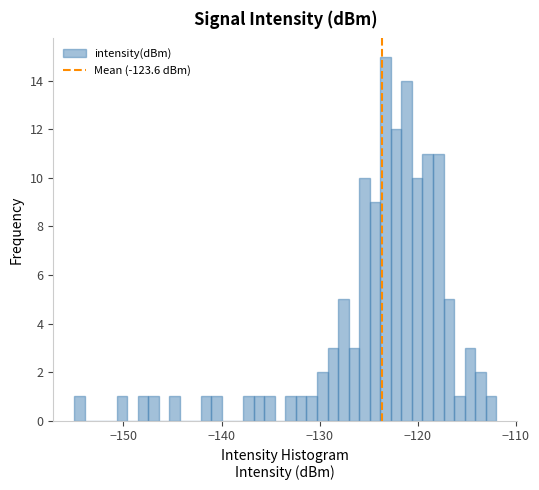

Around what value on the x-axis is the tallest bar? Give the approximate position of its centre, as read against the axis.

-123